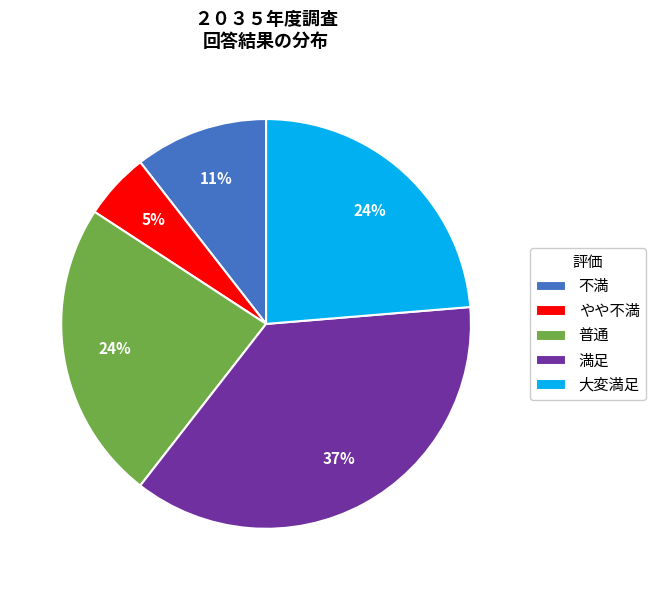

Count the number of slices in the pie.

5